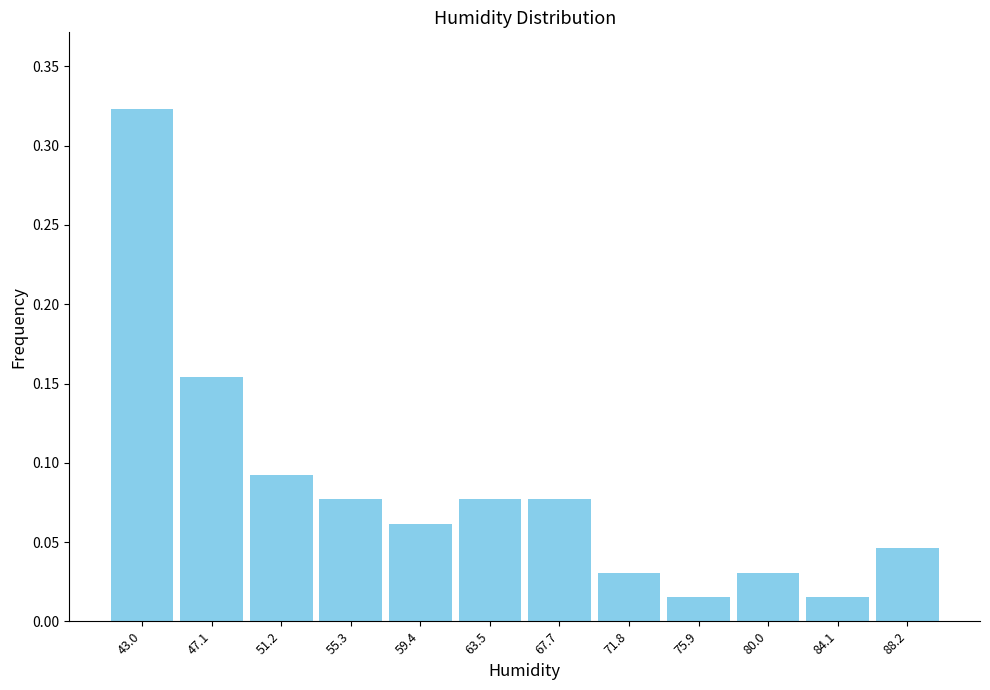

Which range on the x-axis has the tallest bar?

41.0 to 45.0